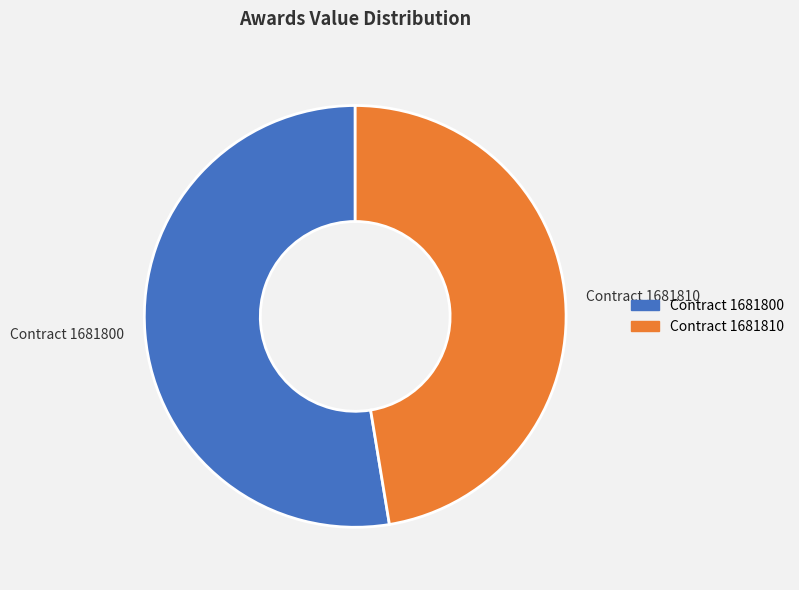

Which category accounts for the majority?

Contract 1681800